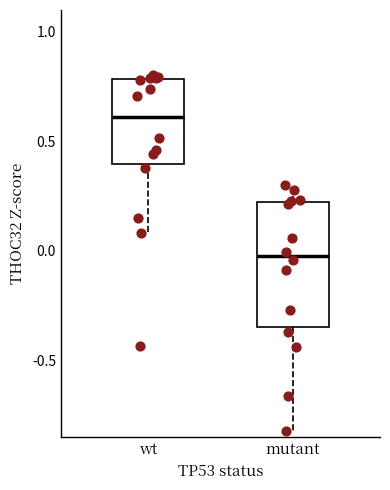

Comparing the boxes themselves (not the whiskers), which one is the tallest?

mutant